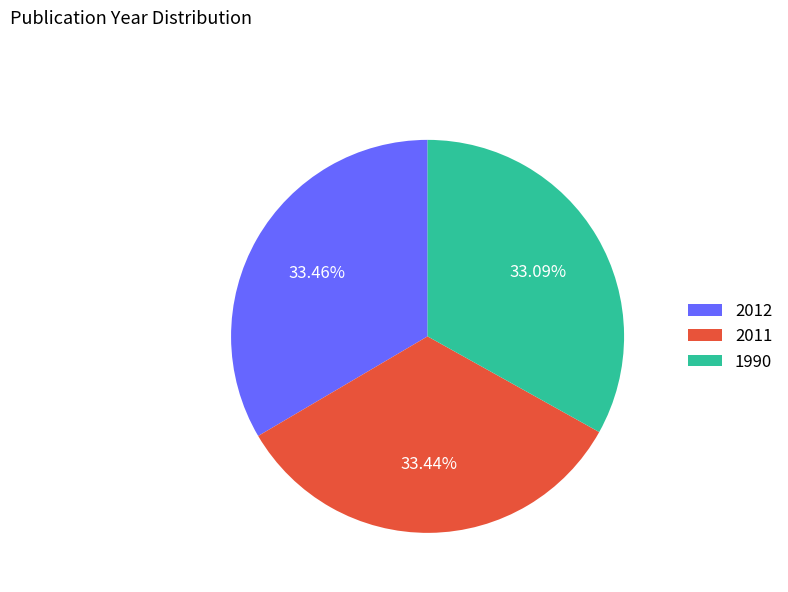

What is the ratio of the value at 2011 to the value at 2012?

1.0